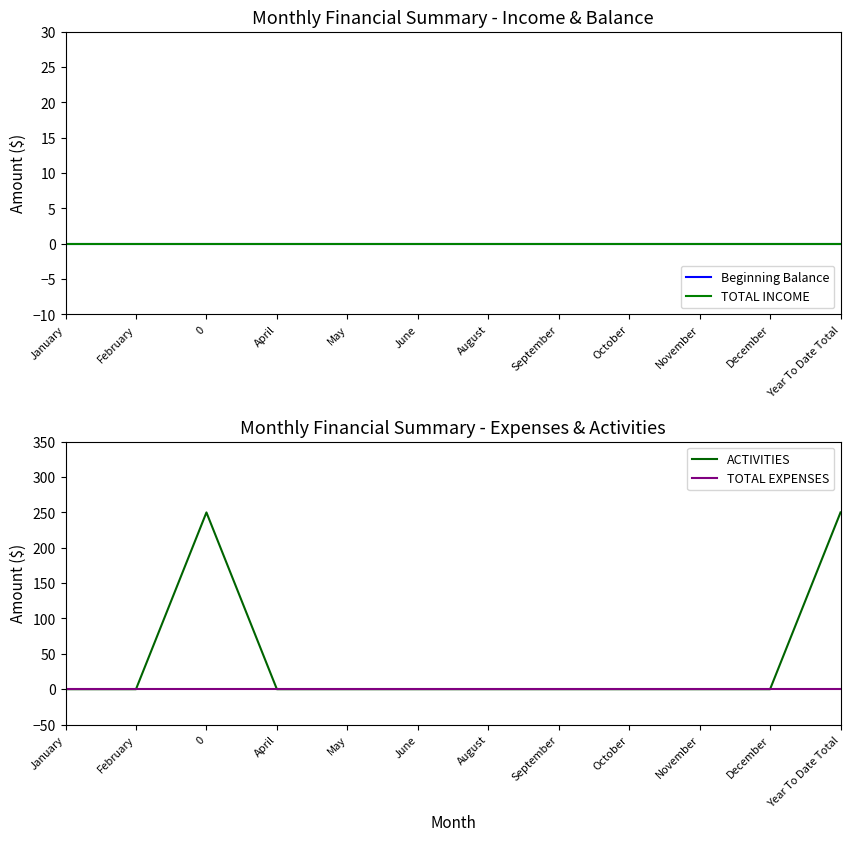

Count the number of categories in the chart.

12